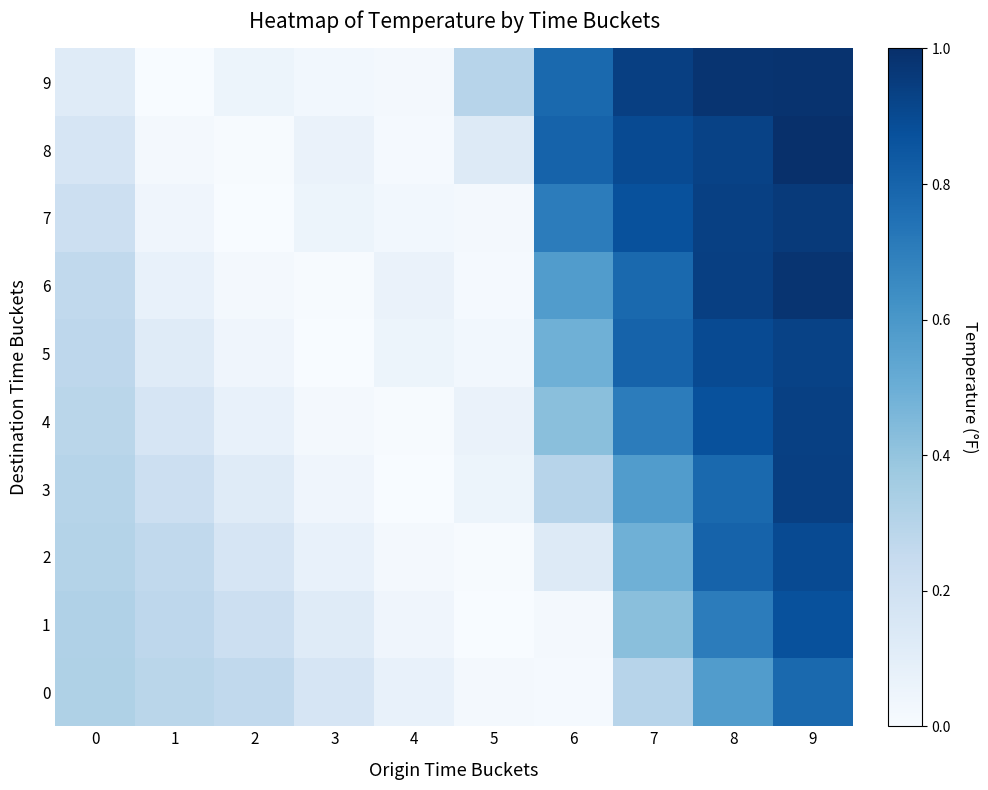

Between 7 and 2, which is larger?

7